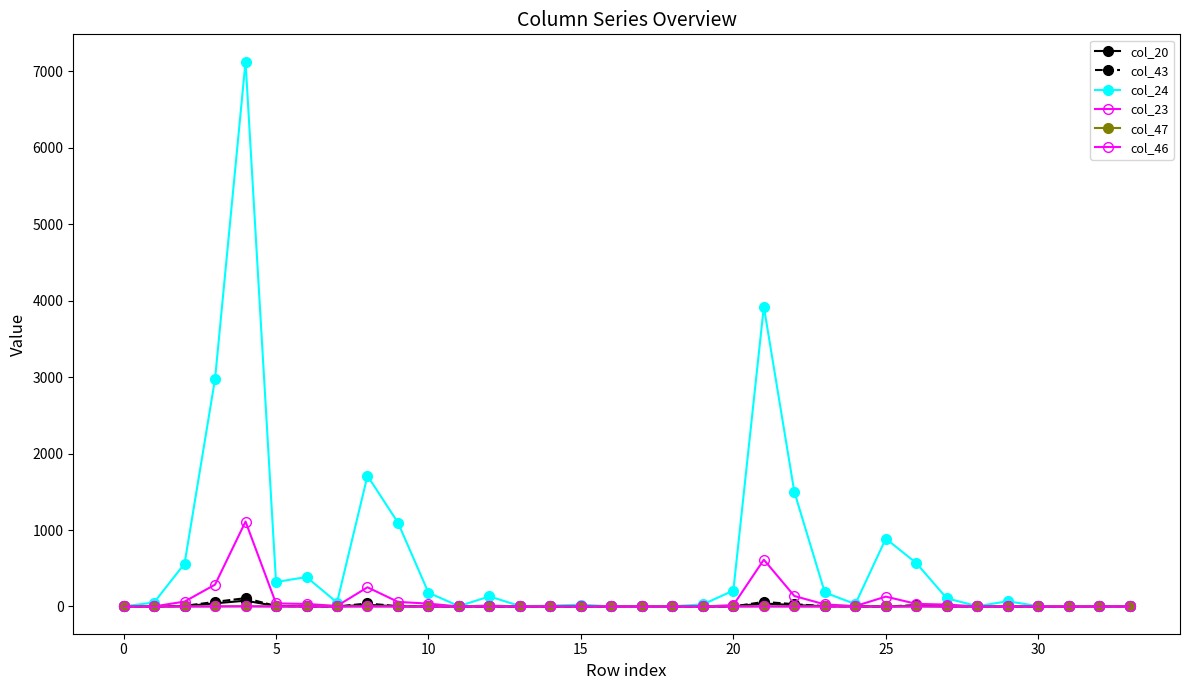

Reading left to right, what are all the values shown in this chart?

col_20: 0.0	0.0	4.0	41.0	76.0	6.0	1.0	0.0	21.0	2.0	0.0	0.0	0.0	0.0	0.0	0.0	0.0	0.0	0.0	0.0	1.0	39.0	18.0	4.0	1.0	0.0	8.0	1.0	0.0	0.0	0.0	0.0	0.0	0.0
col_43: 0.0	0.0	8.0	60.0	109.0	6.0	1.0	0.0	39.0	4.0	2.0	0.0	0.0	0.0	0.0	1.0	0.0	0.0	0.0	0.0	0.0	60.0	30.0	4.0	1.0	0.0	17.0	2.0	2.0	0.0	0.0	0.0	0.0	0.0
col_24: 1.0	52.0	560.0	2976.0	7127.0	320.0	385.0	52.0	1709.0	1096.0	180.0	4.0	132.0	5.0	11.0	24.0	1.0	1.0	3.0	27.0	208.0	3922.0	1499.0	183.0	31.0	887.0	568.0	107.0	4.0	68.0	4.0	6.0	0.0	0.0
col_23: 1.0	1.0	64.0	286.0	1111.0	40.0	33.0	7.0	251.0	60.0	37.0	0.0	12.0	0.0	3.0	4.0	0.0	0.0	0.0	0.0	18.0	612.0	137.0	27.0	5.0	129.0	34.0	25.0	0.0	6.0	0.0	1.0	0.0	0.0
col_47: 0.0	0.0	0.2	0.9	2.2	0.1	0.1	0.0	0.5	0.3	0.1	0.0	0.2	0.0	0.0	0.1	0.0	0.0	0.0	0.1	0.1	1.2	0.5	0.1	0.0	0.3	0.2	0.0	0.0	0.1	0.0	0.0	0.0	0.0
col_46: 0.0	0.0	0.1	0.6	2.2	0.1	0.1	0.0	0.5	0.1	0.1	0.0	0.1	0.0	0.1	0.1	0.0	0.0	0.0	0.1	0.0	1.2	0.3	0.1	0.0	0.3	0.1	0.1	0.0	0.1	0.0	0.0	0.0	0.0